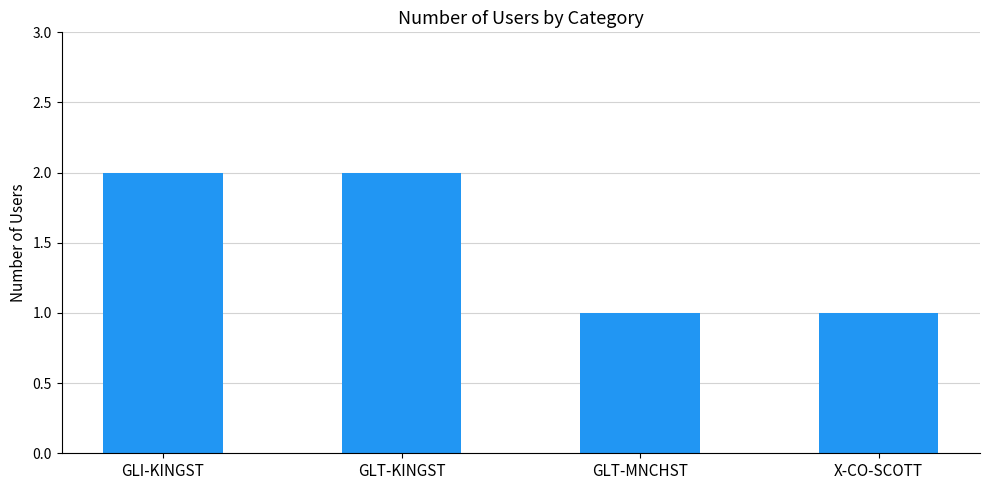

Between GLT-KINGST and X-CO-SCOTT, which is larger?

GLT-KINGST